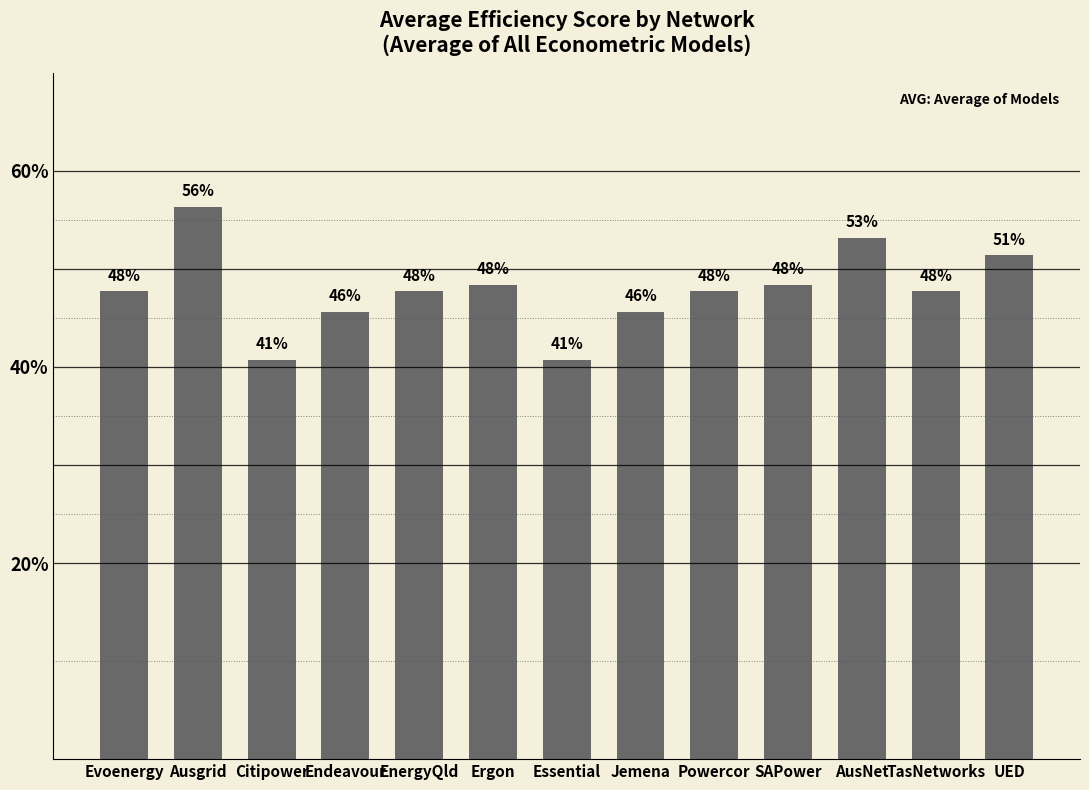

Are the bars horizontal?

No